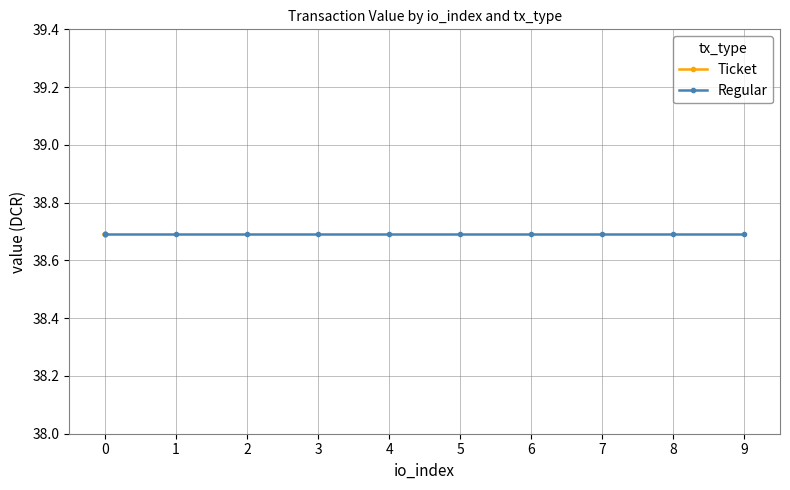

How many series are shown in this chart?

2